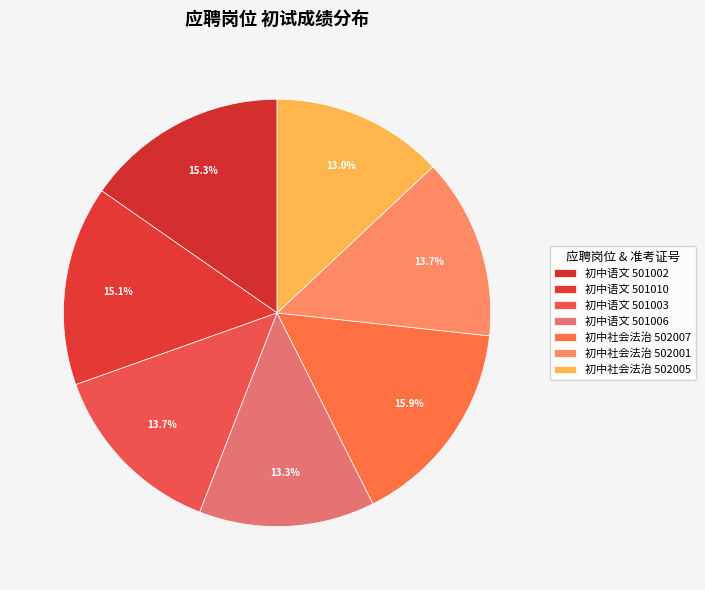

How many segments does this pie chart have?

7